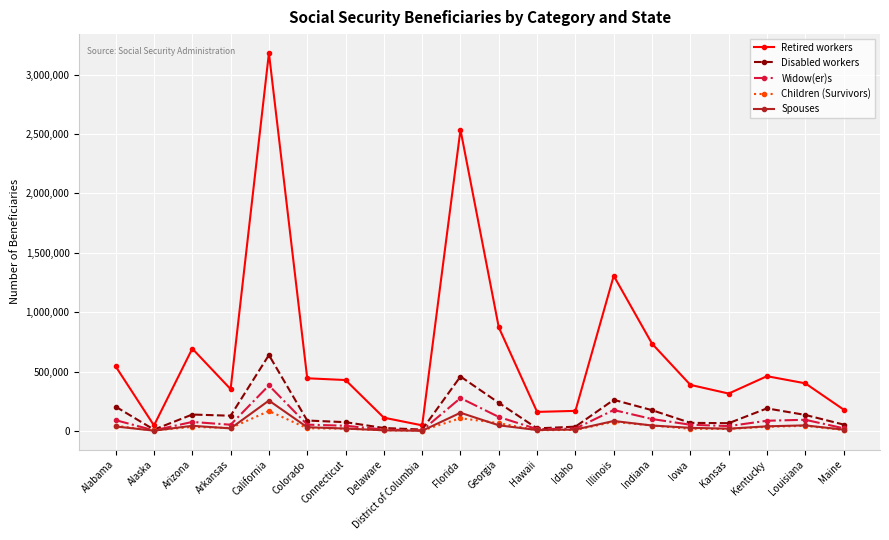

What is the label of the 1st point from the right?

Maine